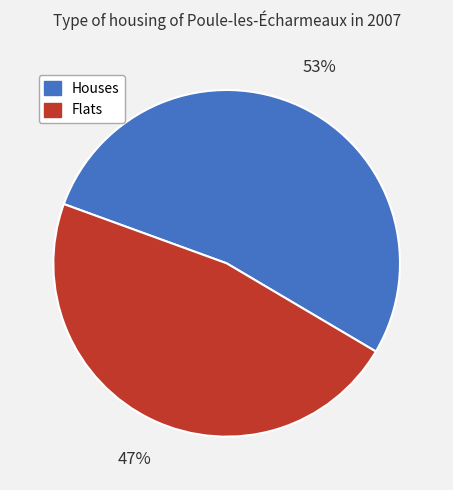

How many slices are in this pie chart?

2